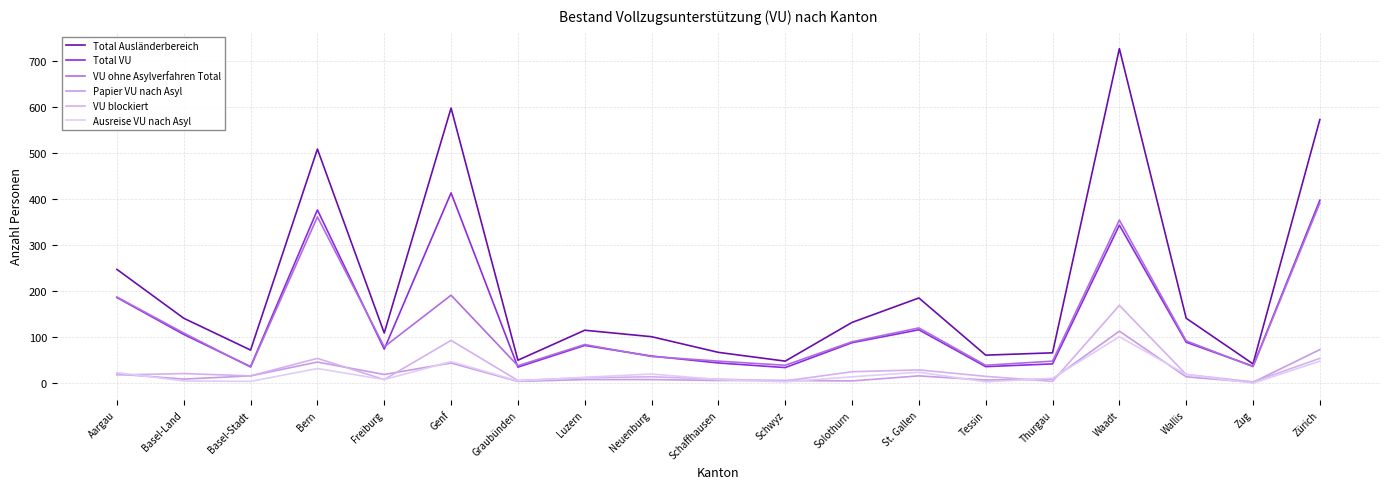

At which category does Total VU reach its first local valley?

Basel-Stadt